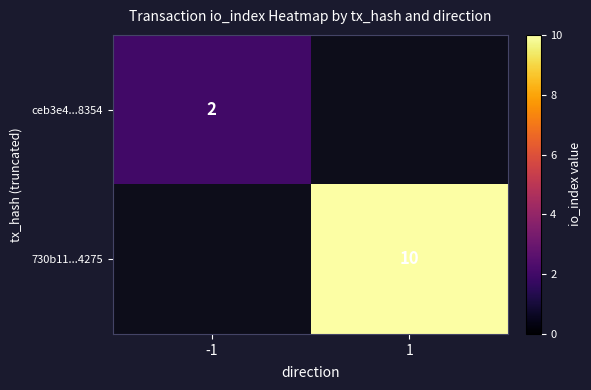

How many distinct data groups are displayed?

2